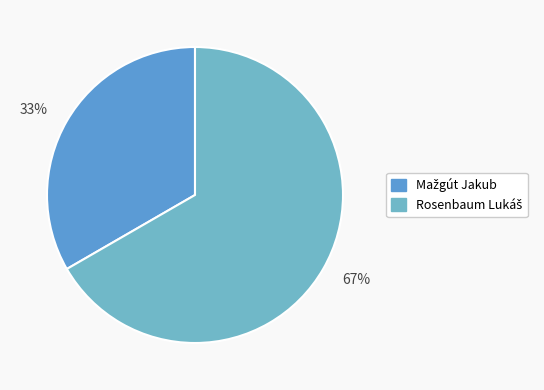

Which category has the smallest portion of the pie?

33%